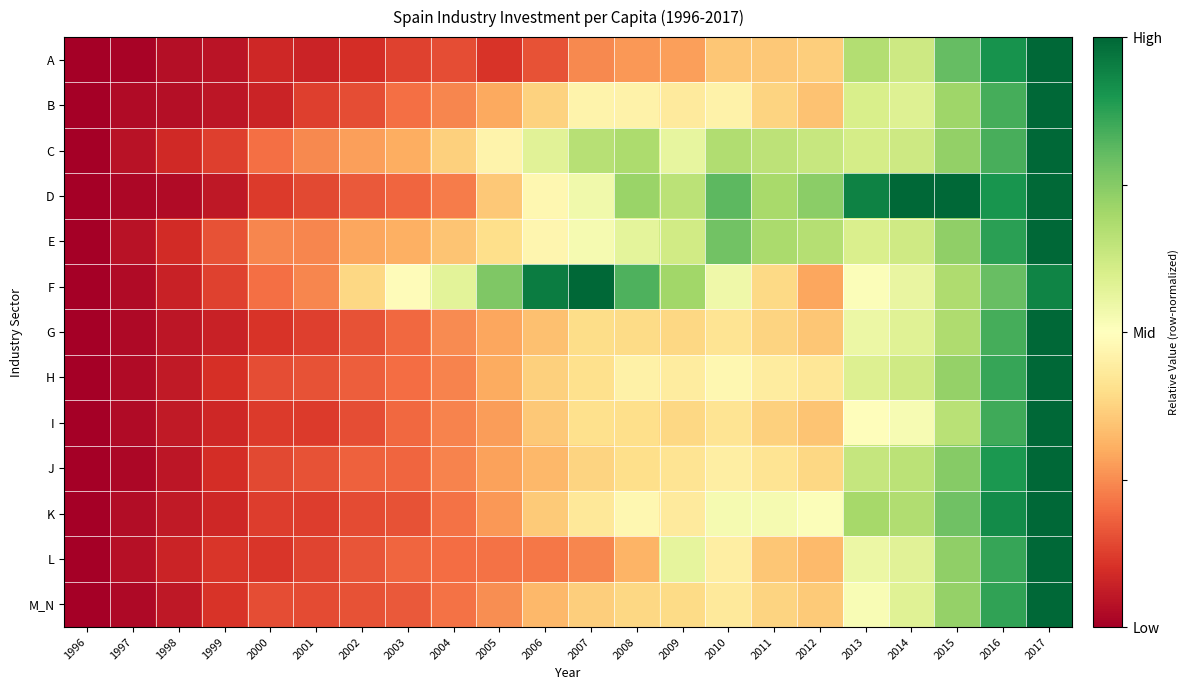

At which category is the sum across all series the highest?

2017